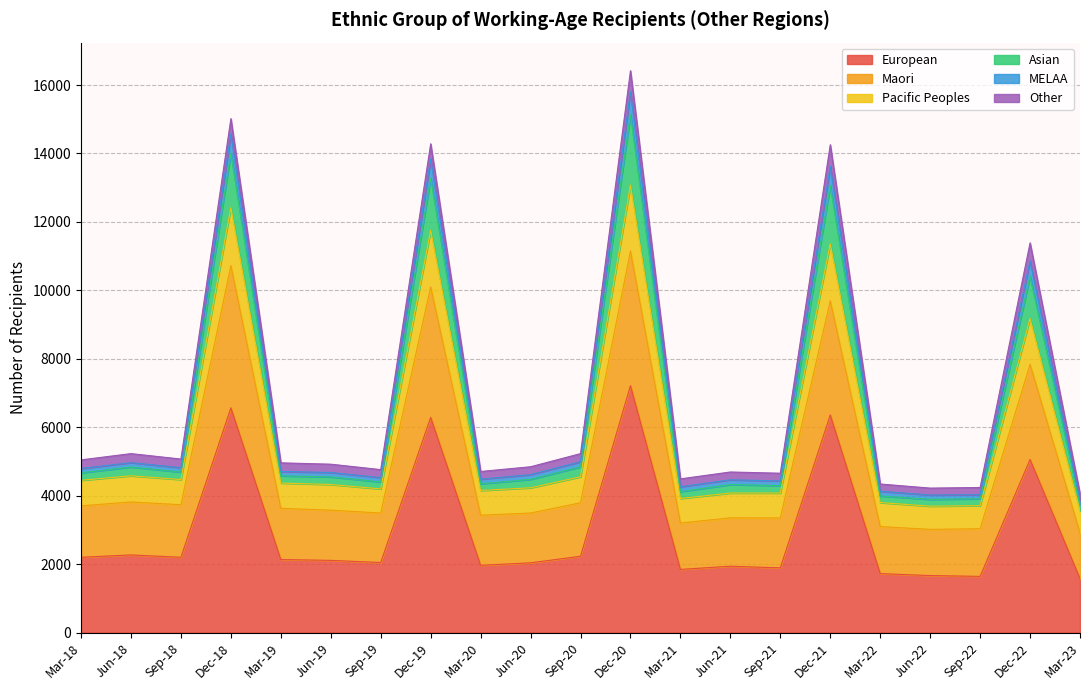

What is the minimum value for European?

1578